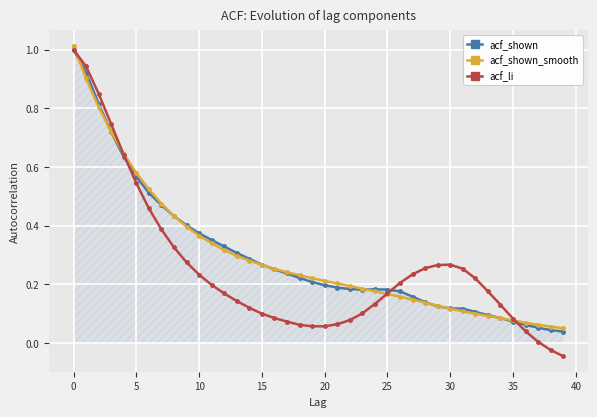

Does the chart have visible grid lines?

Yes